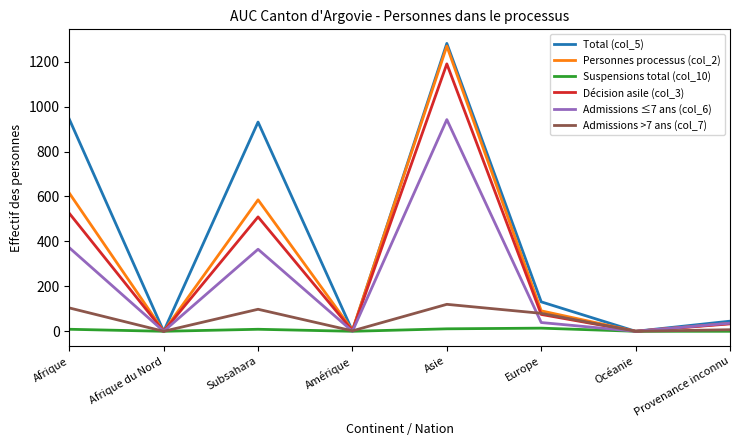

Is it true that Admissions ≤7 ans (col_6) equals -403 at Afrique du Nord?

False